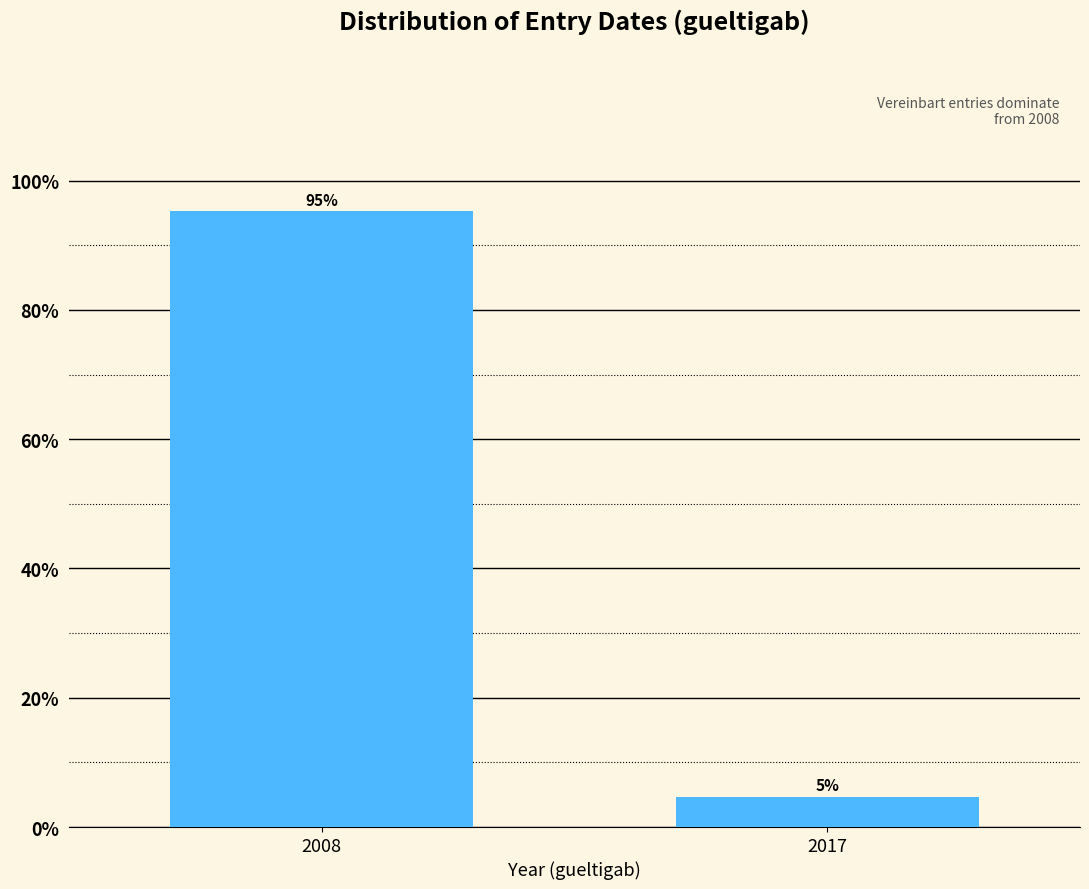

What is the minimum value shown in the chart?

4.7